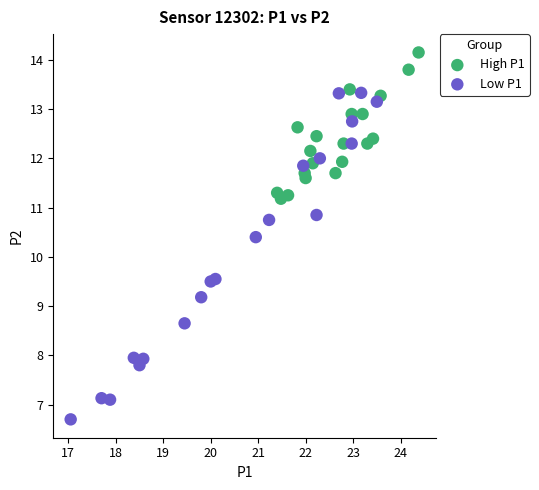

Which series has the widest spread of Y values?

Low P1